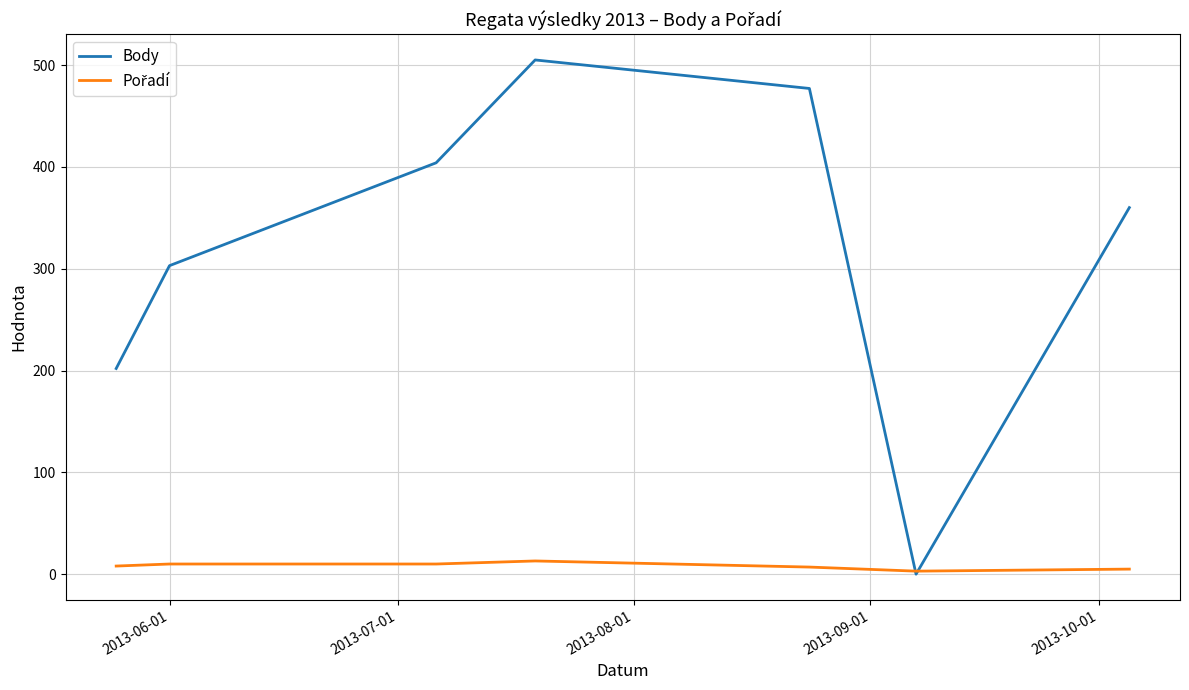

How many lines are shown in the chart?

2